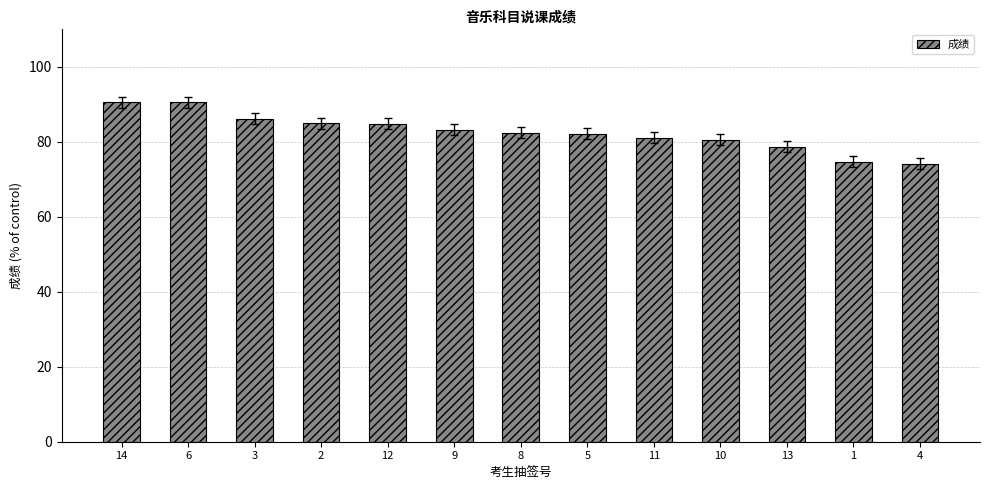

What is the average value?

82.6